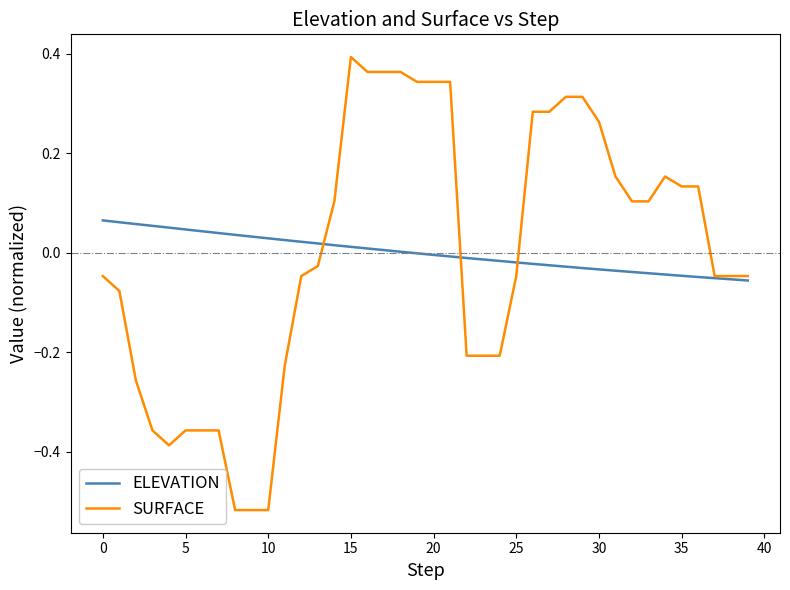

Rank the series by their maximum value, from highest to lowest.

SURFACE, ELEVATION